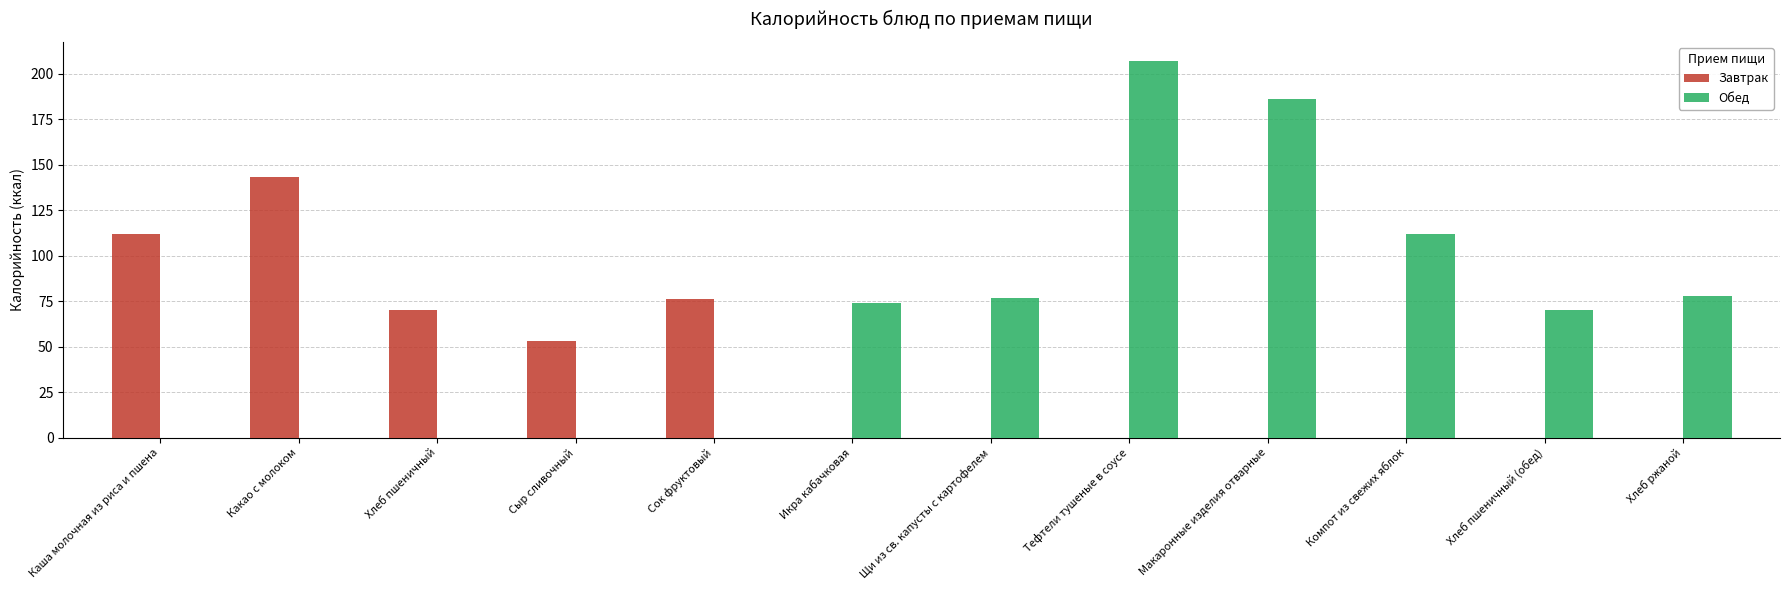

Count the number of data series in this chart.

2